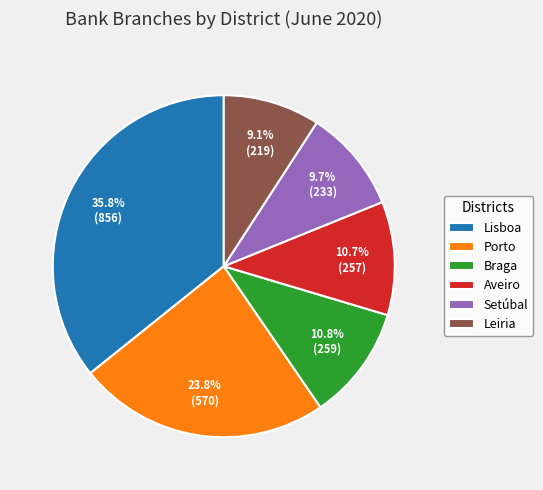

How many segments does this pie chart have?

6